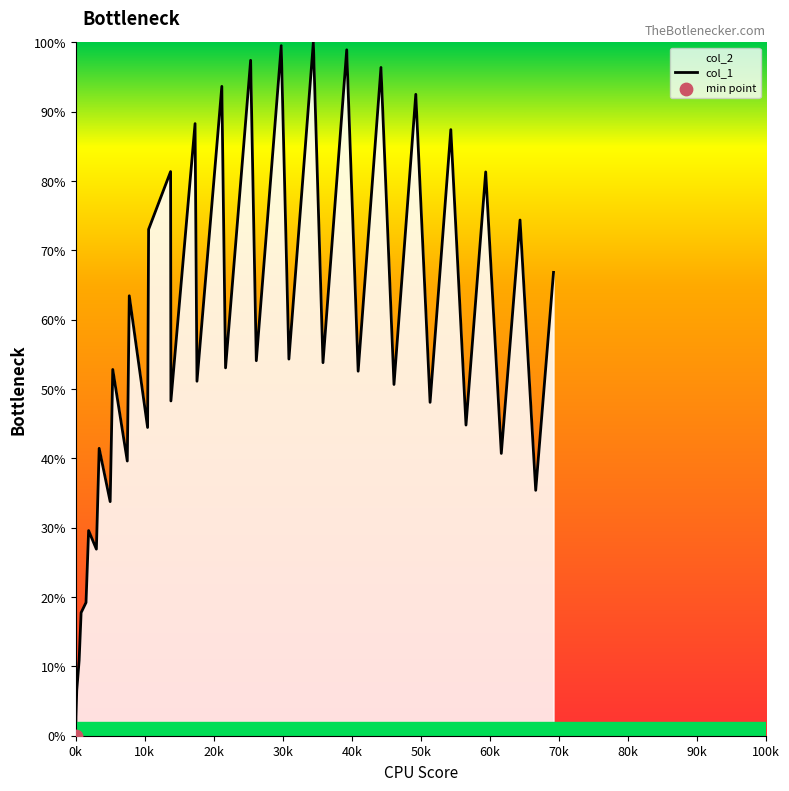

What is the greatest value displayed?

100.0